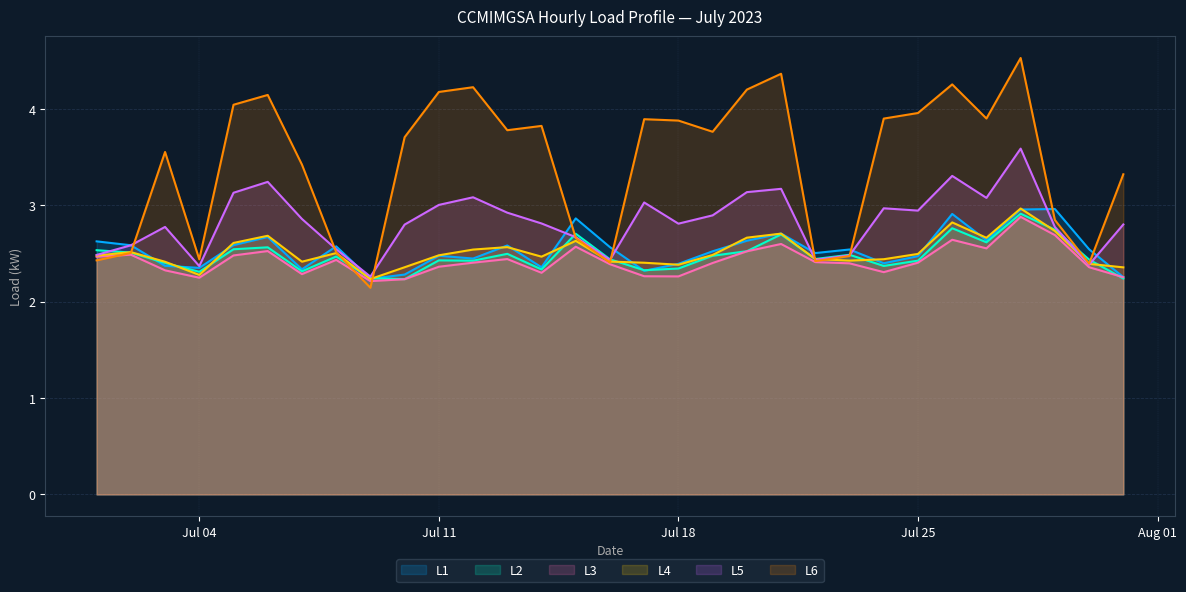

Which category has the highest value in the L5 series?

2023-07-28